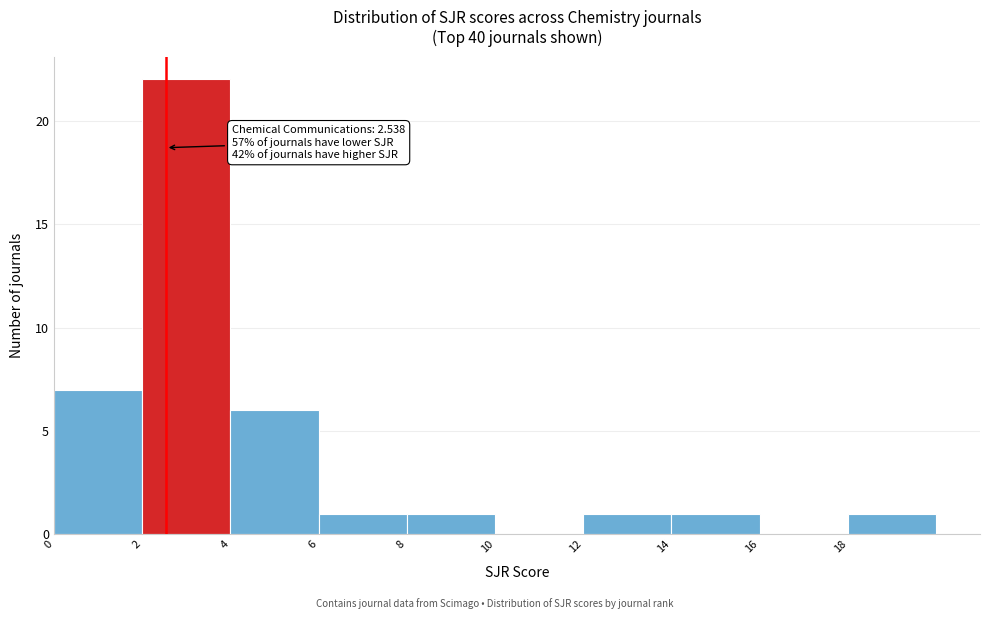

Over which range of the x-axis is the bar tallest?

2 to 4